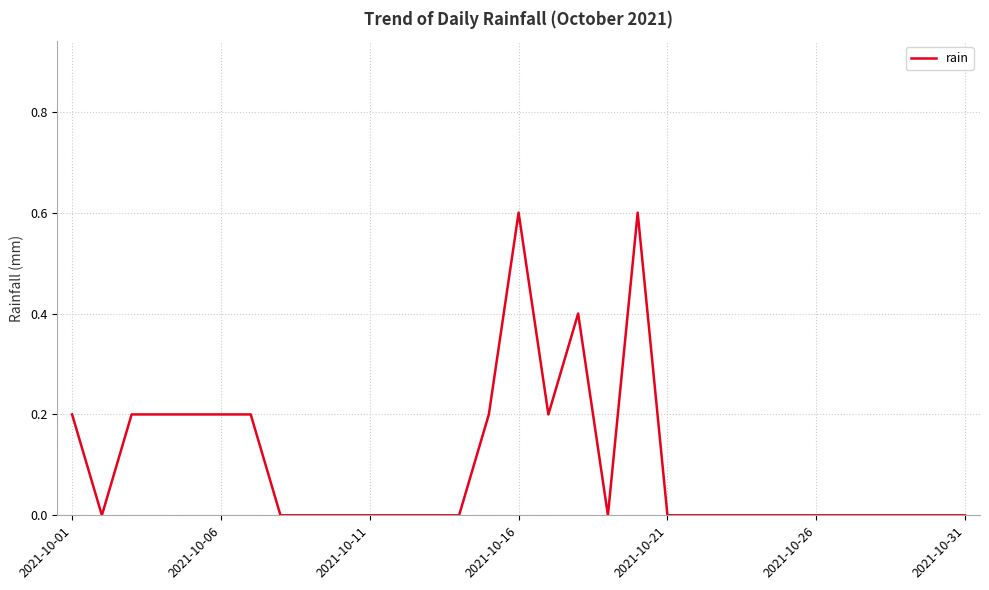

What is the maximum value shown in the chart?

0.6